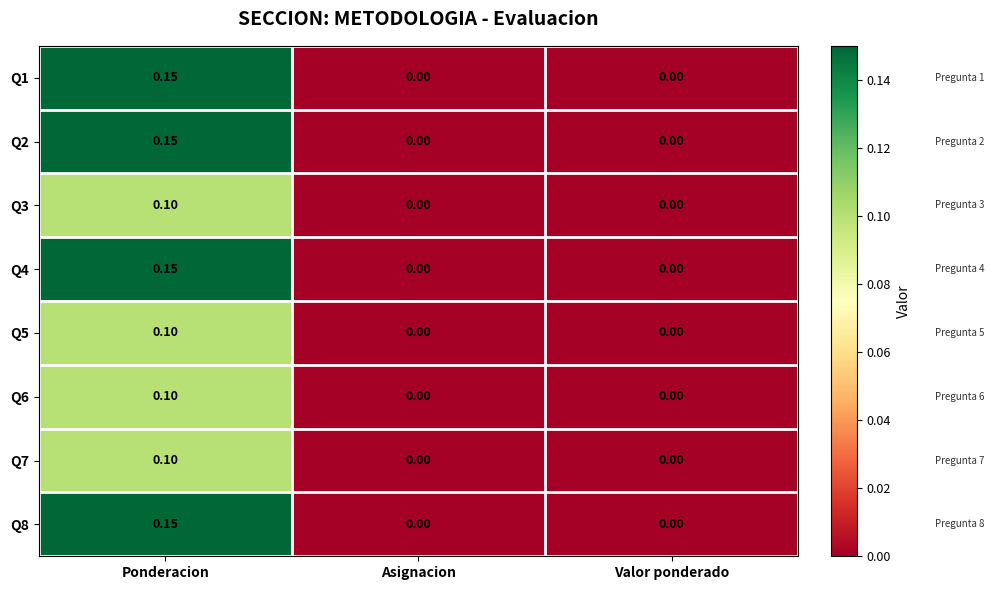

Which label corresponds to the largest value in the chart?

Ponderacion